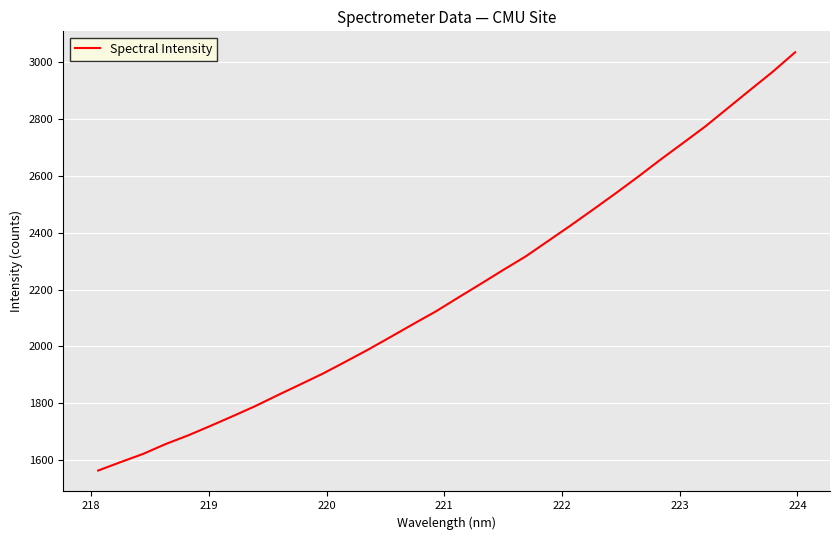

What is the difference between the maximum and minimum values?

1471.2